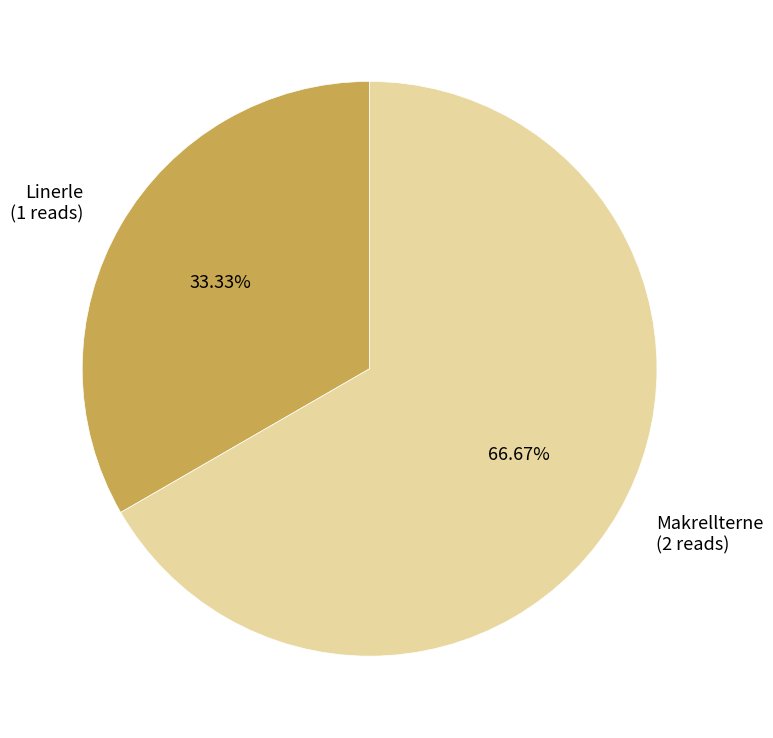

Which has a higher value, Makrellterne or Linerle?

Makrellterne